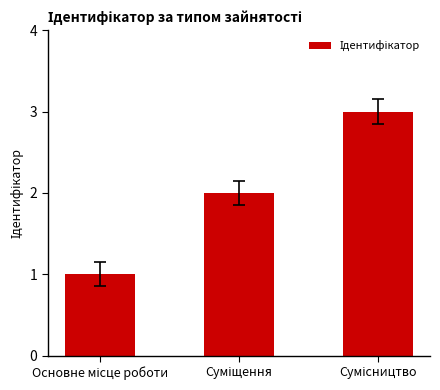

What is the smallest value displayed?

1